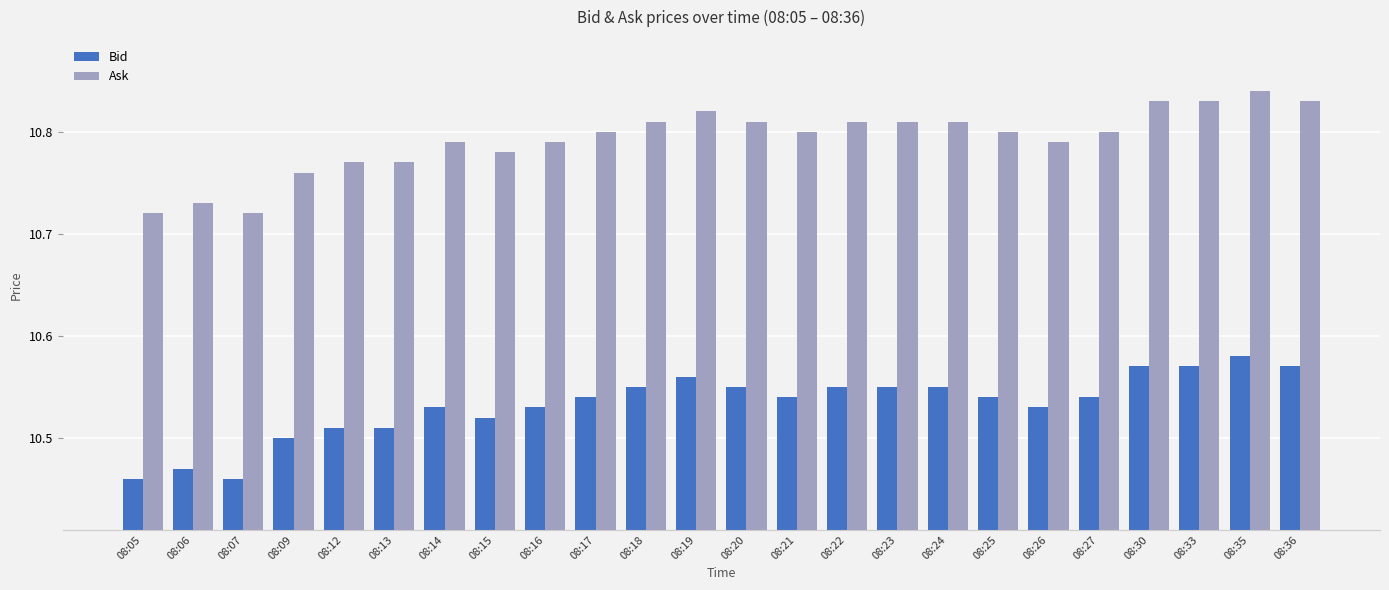

What is the sum of the Ask values at 08:33 and 08:25?

21.6